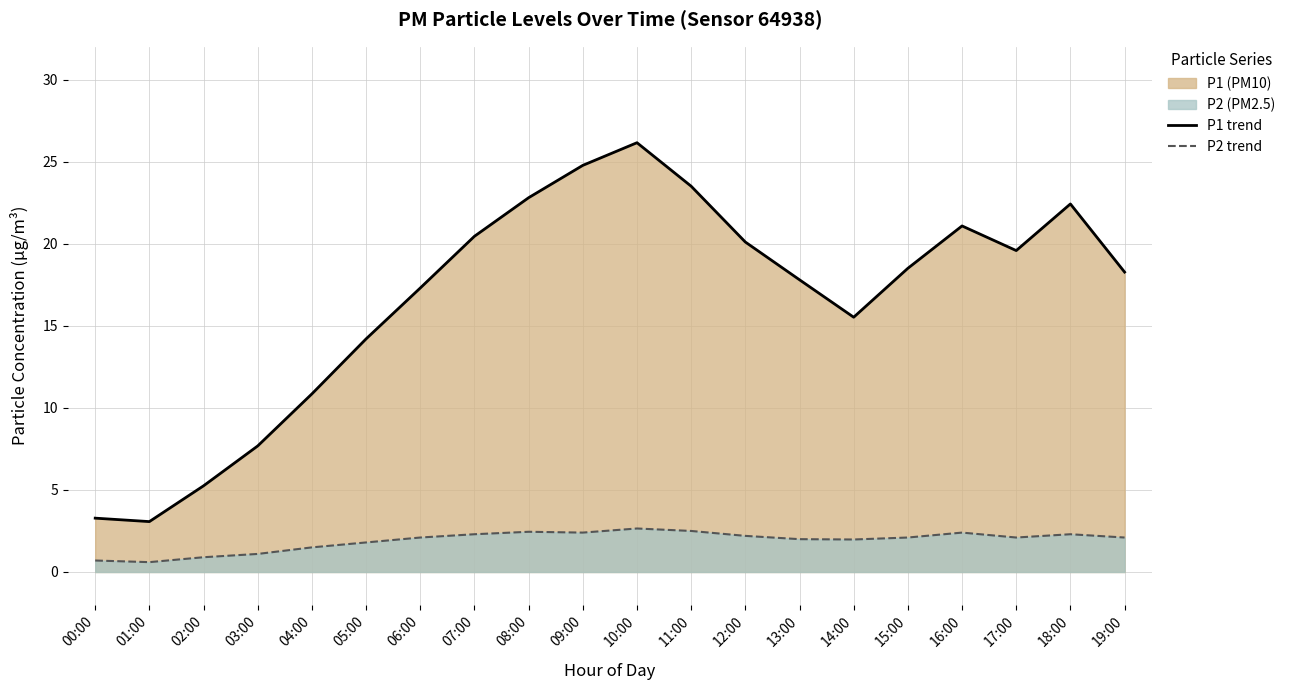

Reading left to right, transcribe all the data shown in this chart.

P1 trend: 3.3	3.1	5.2	7.7	10.8	14.2	17.3	20.4	22.8	24.8	26.1	23.5	20.1	17.8	15.5	18.5	21.1	19.6	22.4	18.3
P2 trend: 0.7	0.6	0.9	1.1	1.5	1.8	2.1	2.3	2.5	2.4	2.6	2.5	2.2	2.0	2.0	2.1	2.4	2.1	2.3	2.1